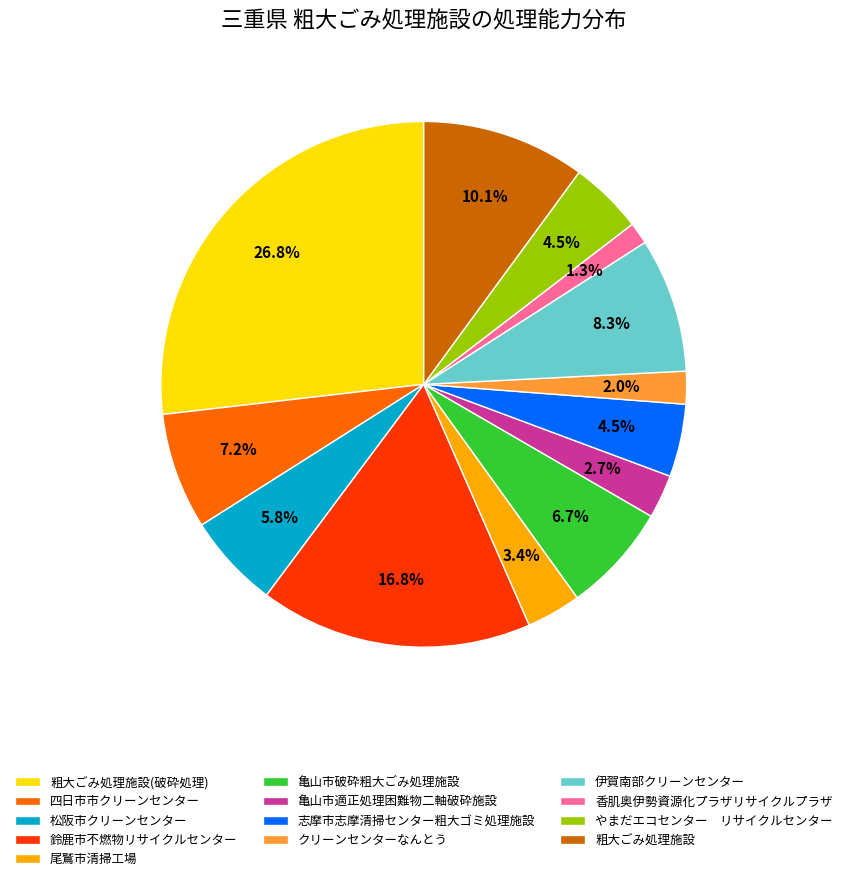

How many segments does this pie chart have?

13